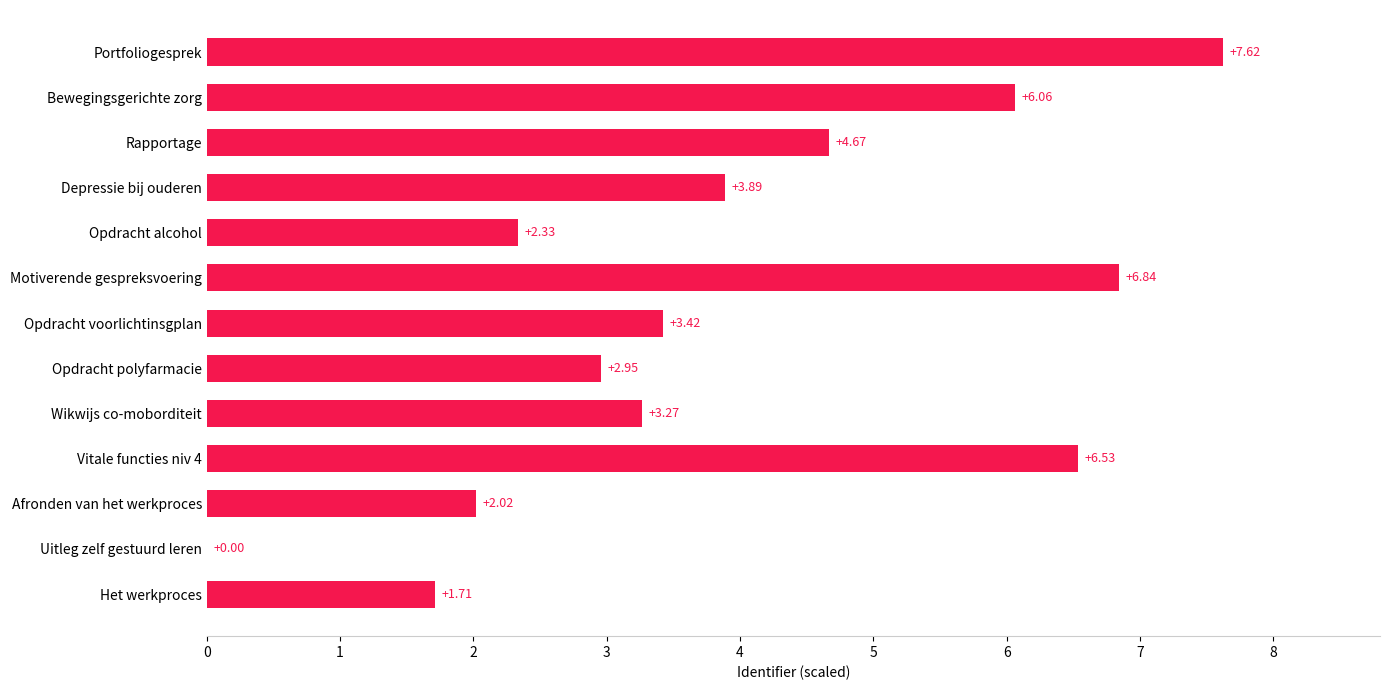

Which label corresponds to the largest value in the chart?

Portfoliogesprek